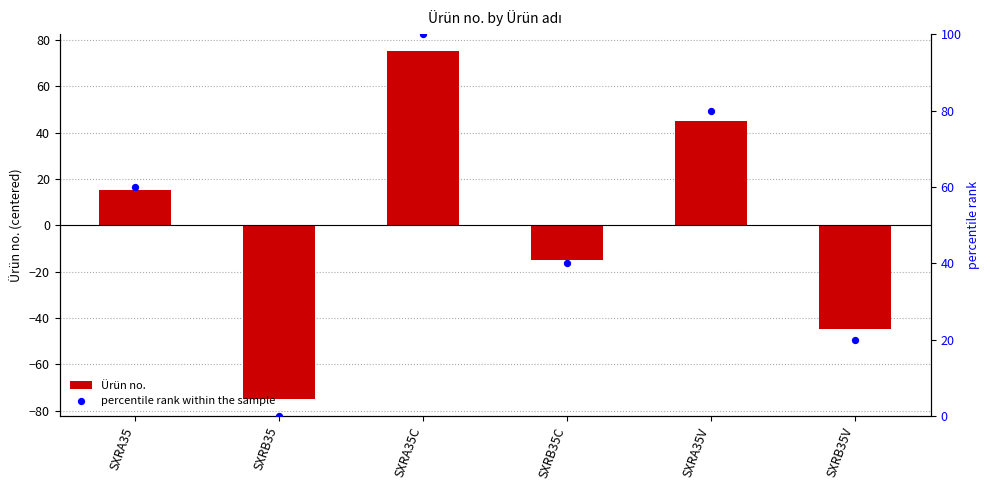

Is the value of percentile rank within the sample at SXRB35C greater than the value of Ürün no. at SXRA35?

Yes